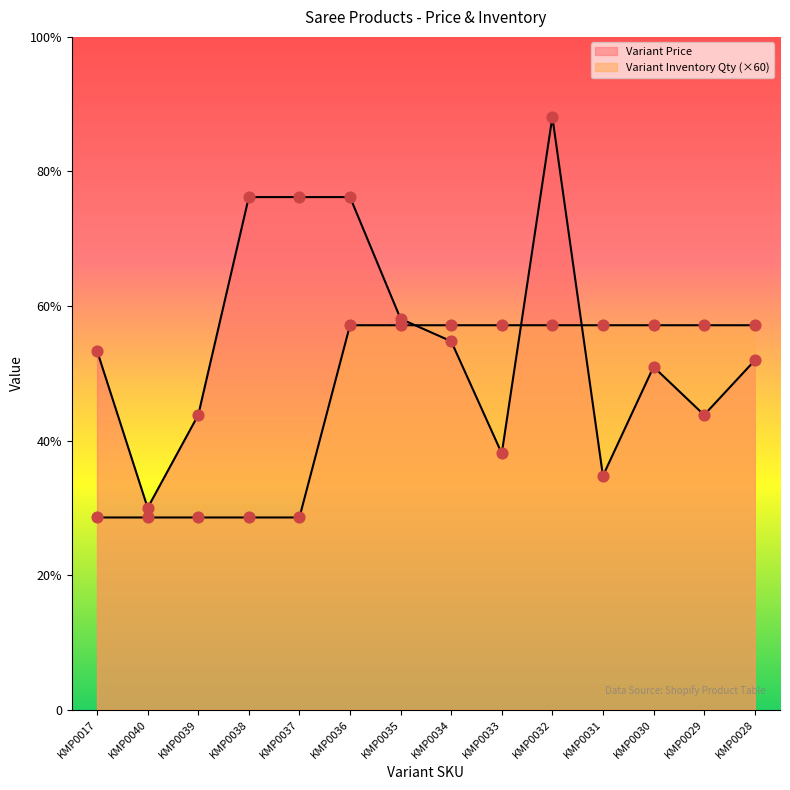

Which series has the largest Y range (max minus min)?

Variant Price